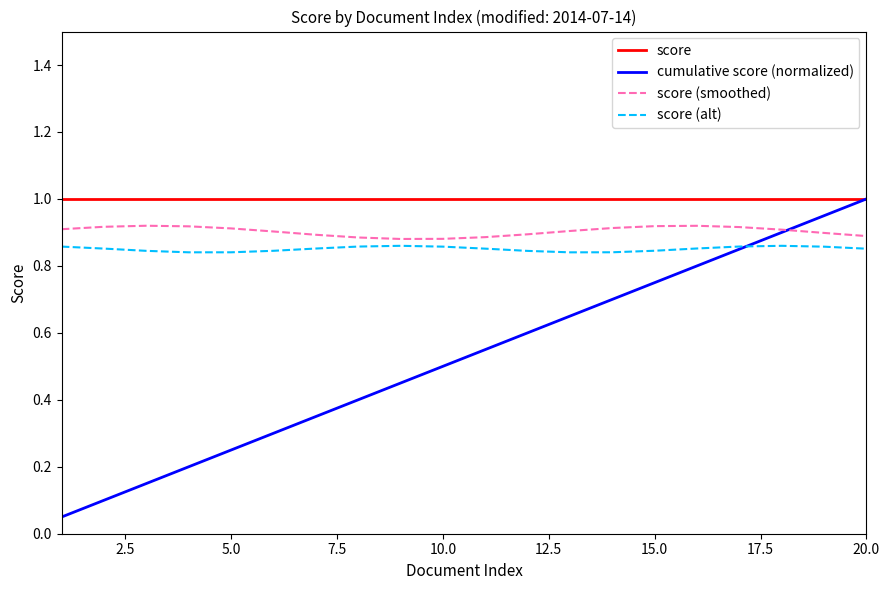

How many series are shown in this chart?

4